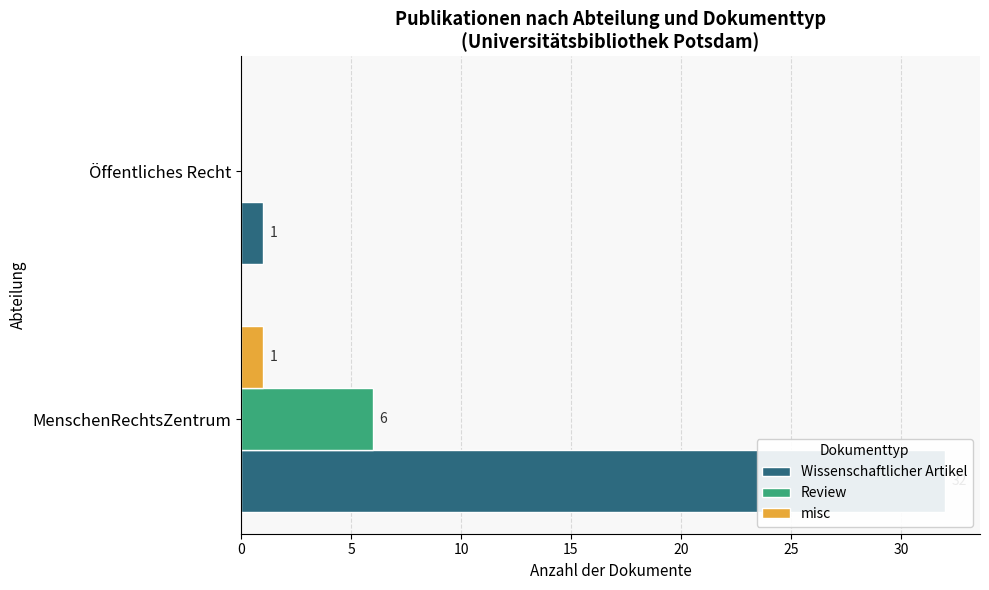

How many data points in misc are less than 1?

1